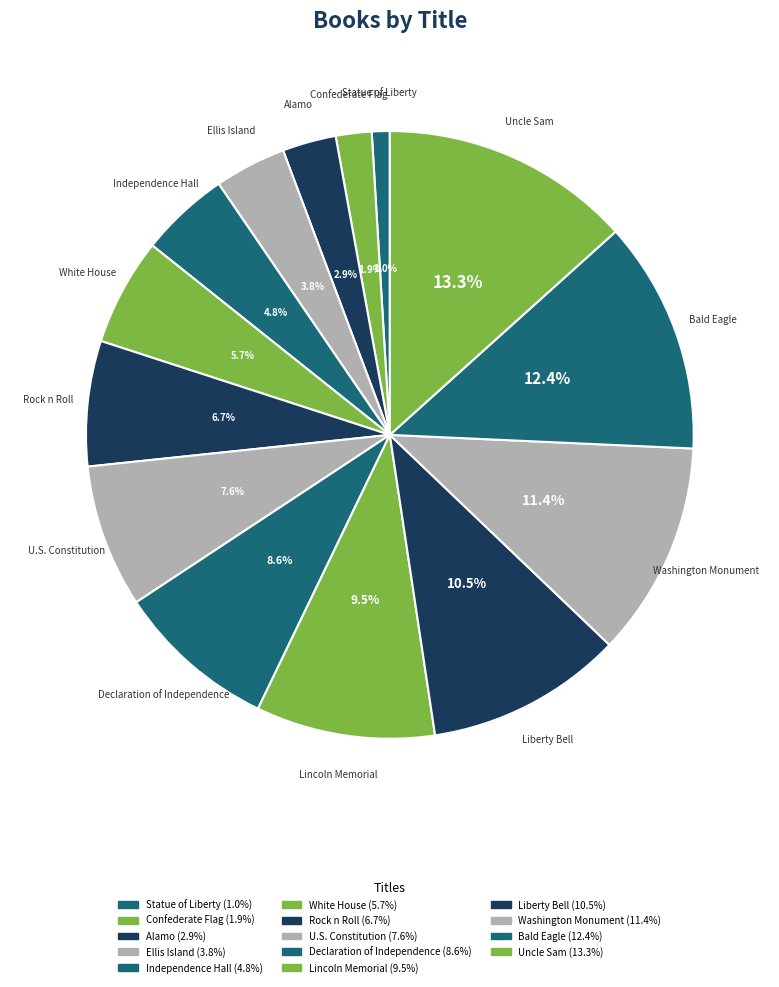

Does Rock n Roll represent more than half of the total?

No